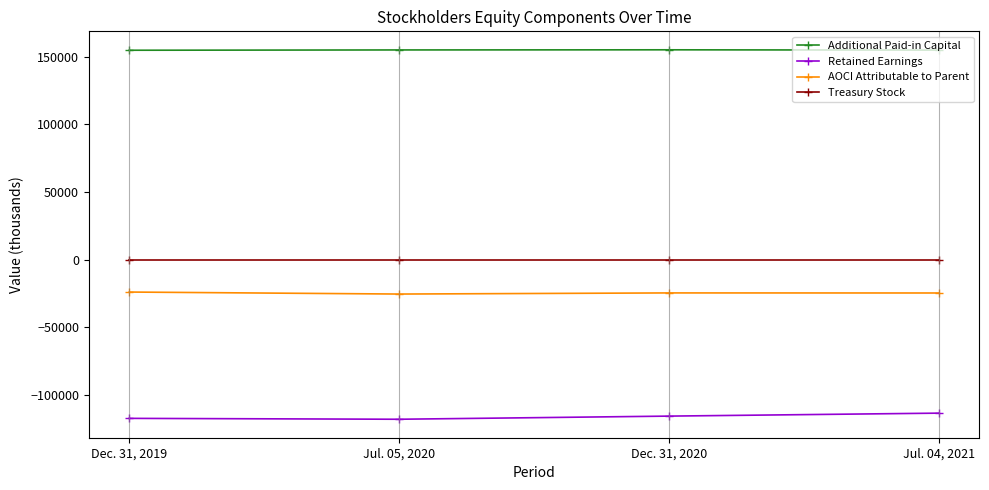

What is the label of the 2nd point from the left?

Jul. 05, 2020